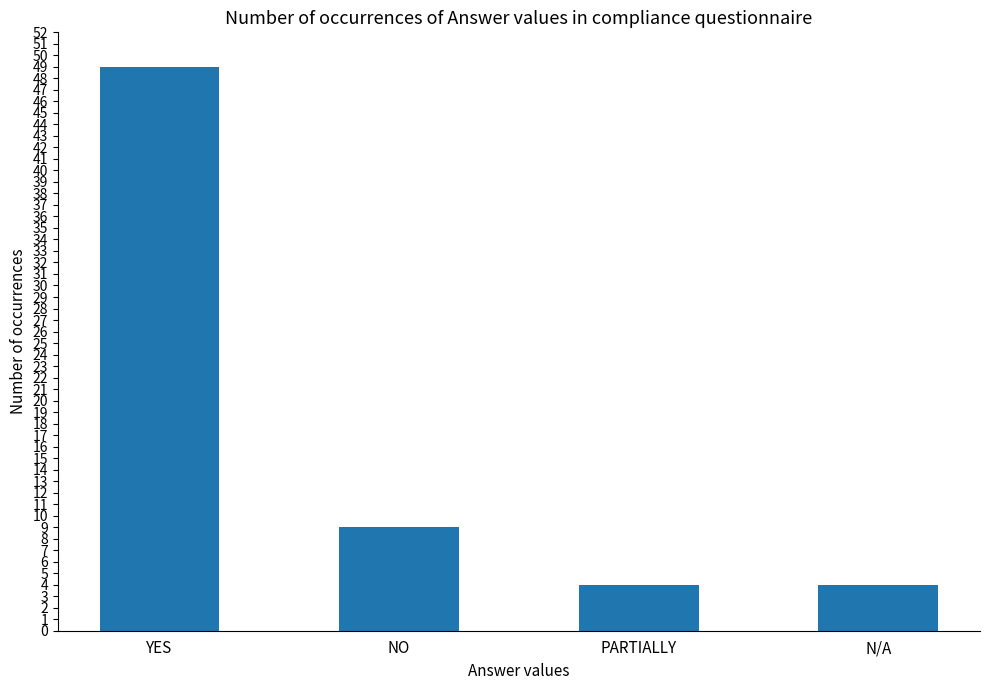

How many data points are less than 9?

2